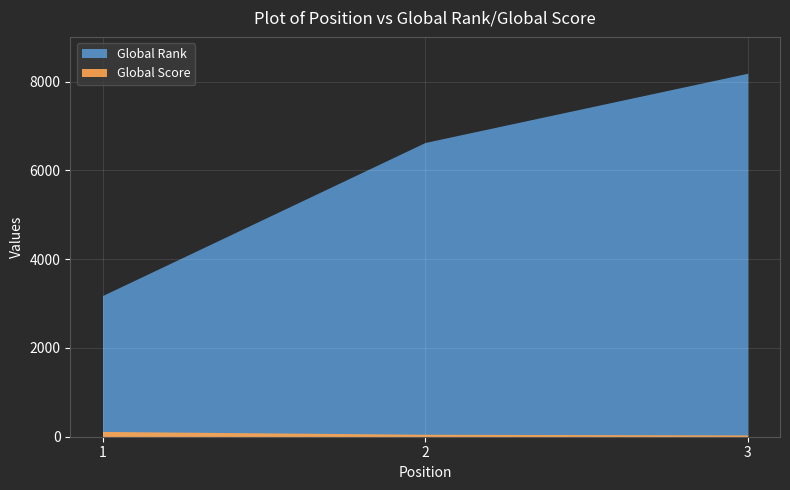

How many data points in Global Score are less than 55?

1